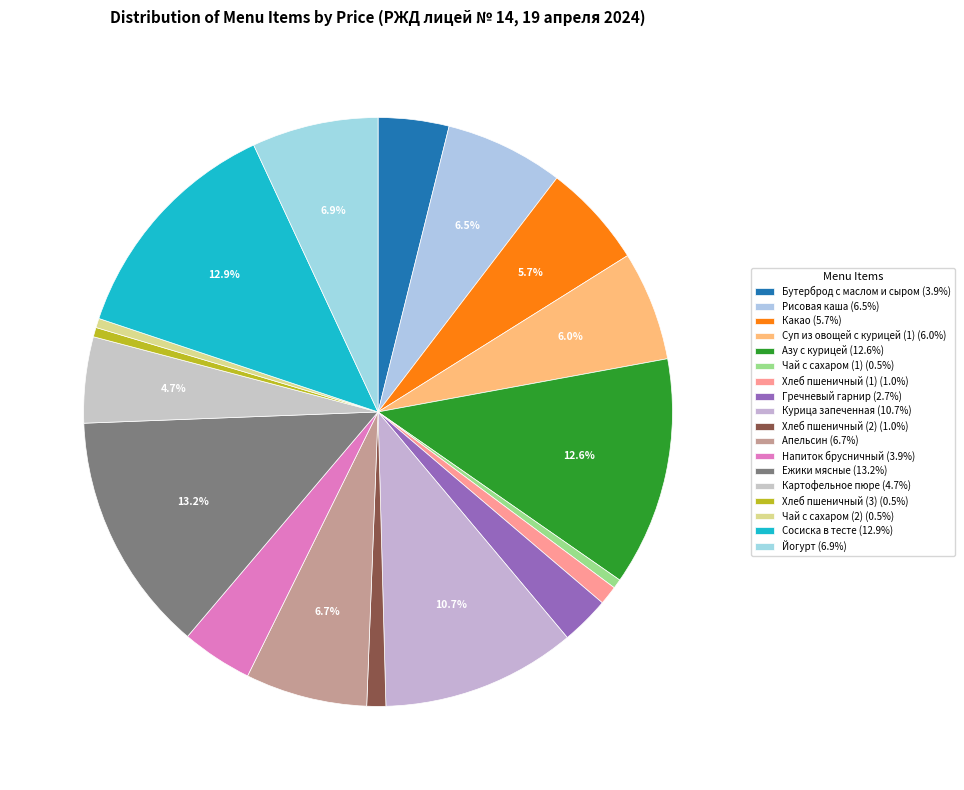

Count the number of slices in the pie.

18